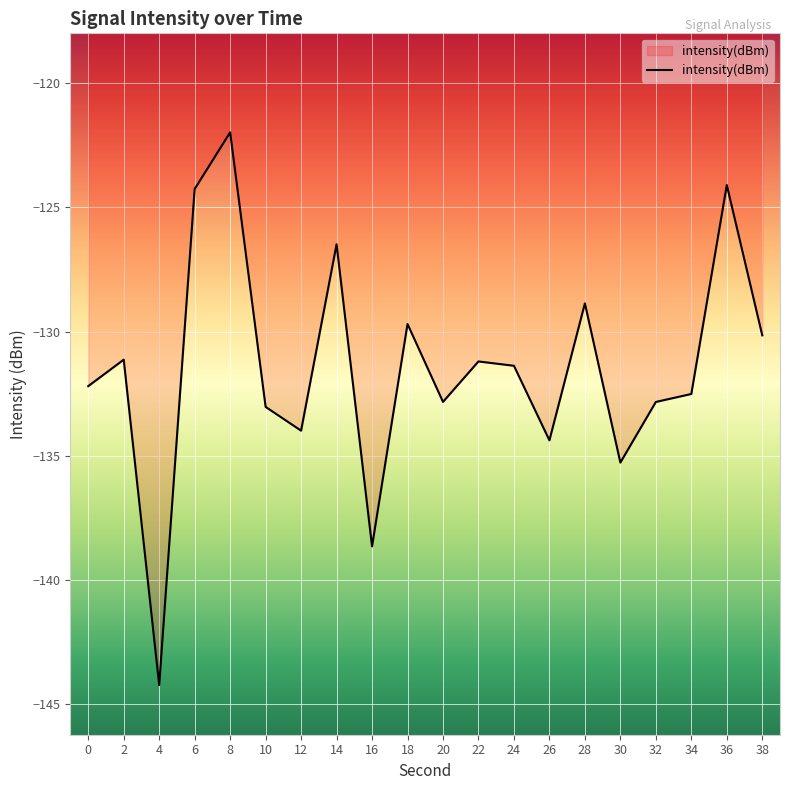

Which has a higher value, 4 or 8?

8